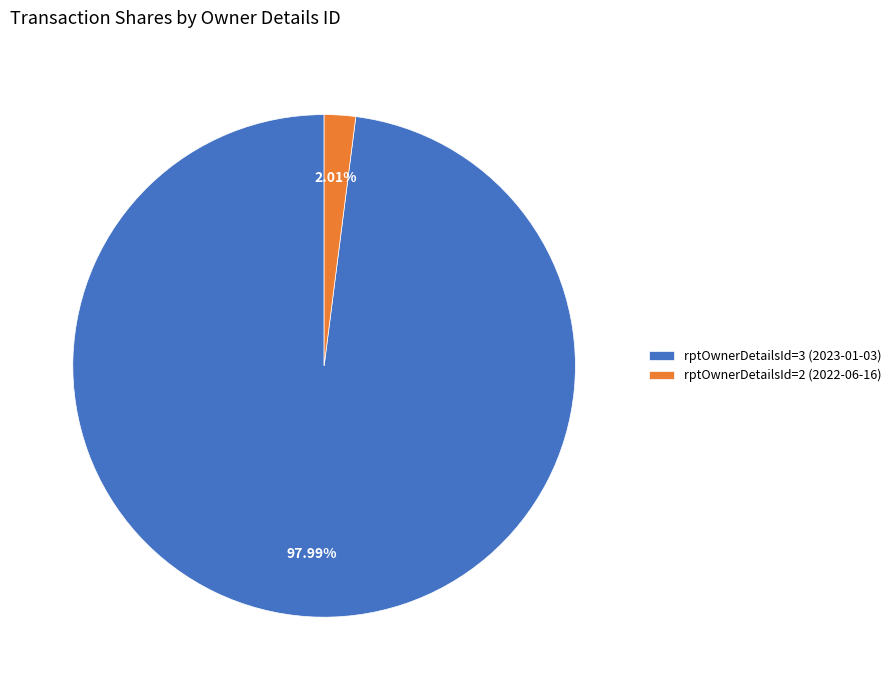

Is there any slice that represents more than half of the pie?

Yes